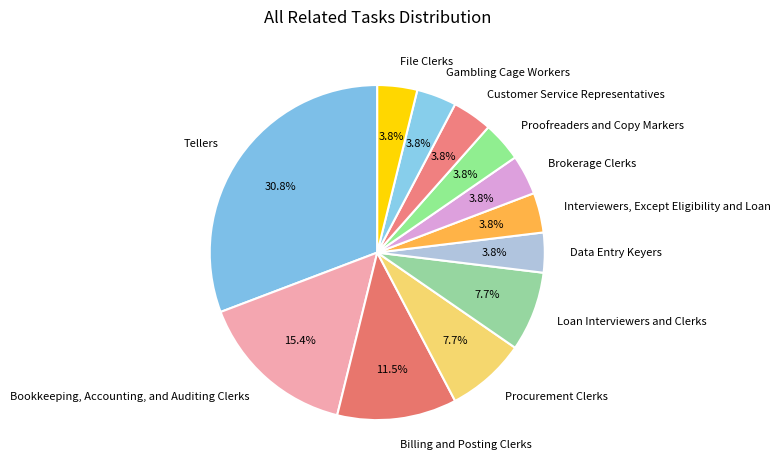

Does Customer Service Representatives account for over 50% of the chart?

No